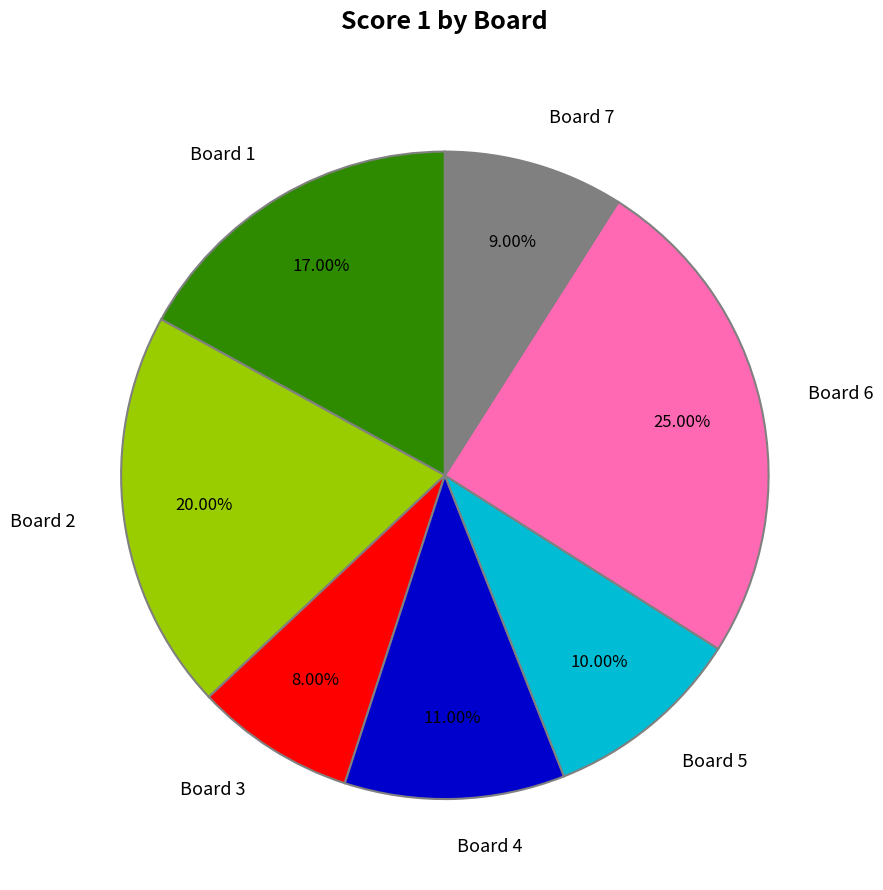

Do Board 5 and Board 6 together represent more than half of the pie?

No